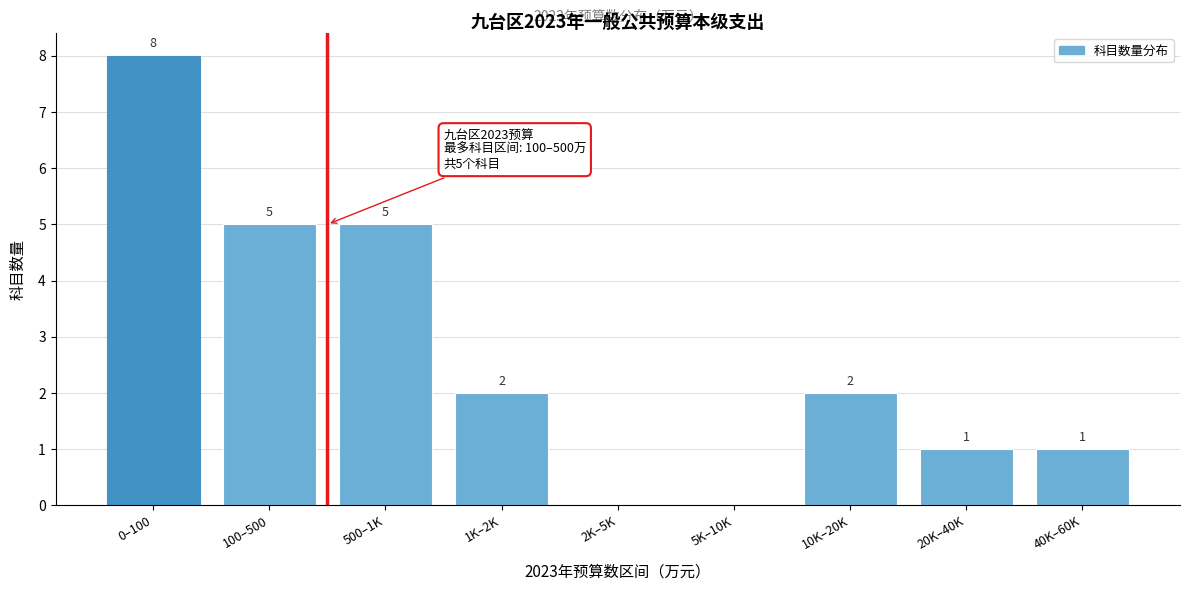

Reading left to right, what are all the values shown in this chart?

0–100=8	100–500=5	500–1K=5	1K–2K=2	2K–5K=0	5K–10K=0	10K–20K=2	20K–40K=1	40K–60K=1